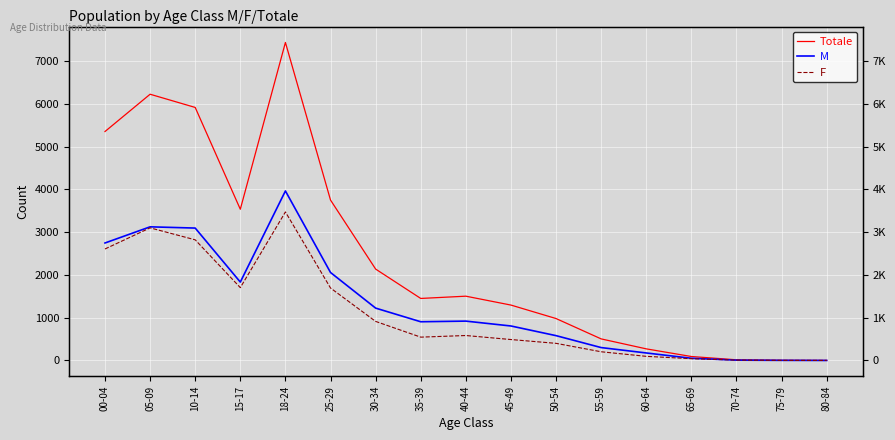

Reading left to right, list all the values displayed in this chart.

Totale: 5354	6226	5917	3536	7437	3751	2137	1450	1503	1295	980	504	271	92	15	4	1
M: 2747	3125	3096	1833	3964	2057	1224	905	920	806	580	301	175	51	7	2	0
F: 2607	3101	2821	1703	3473	1694	913	545	583	489	400	203	96	41	8	2	1